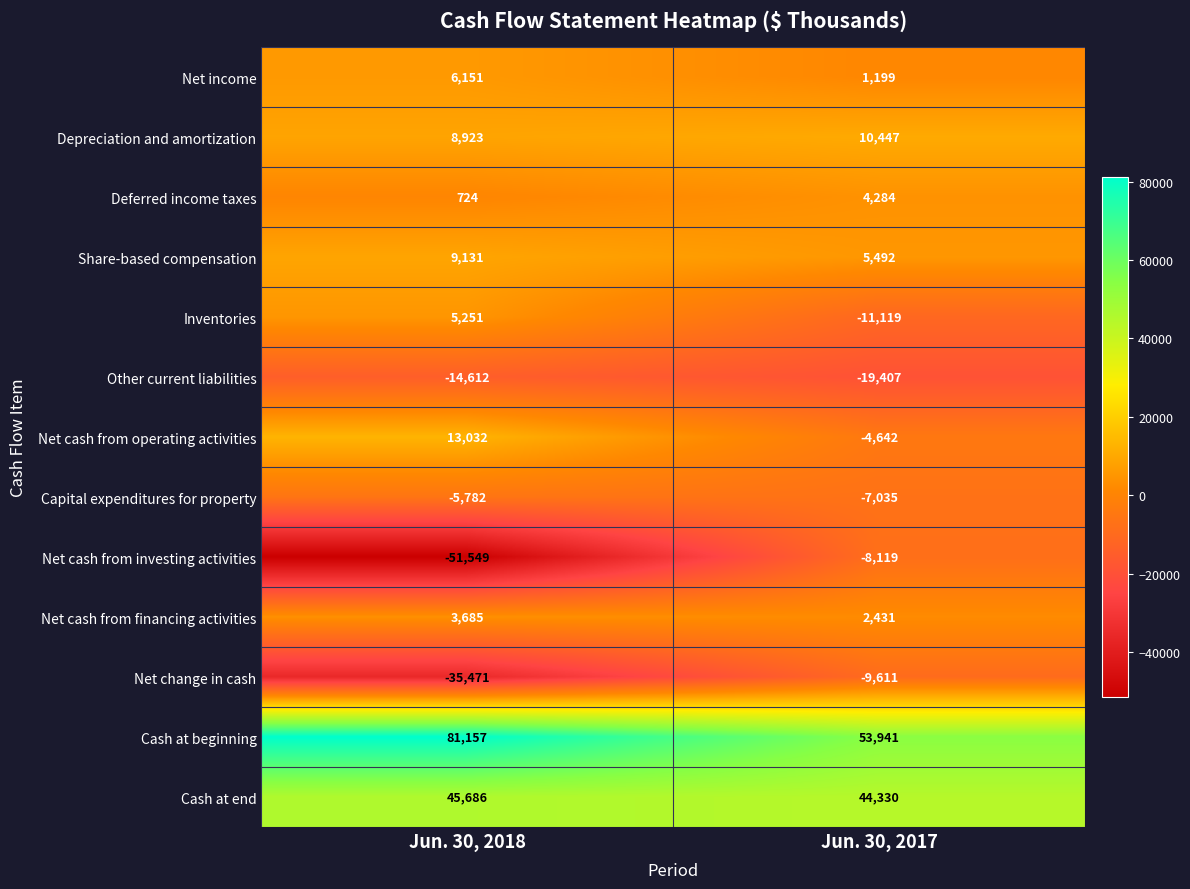

Rank the series at Jun. 30, 2017 from highest to lowest value.

Cash at beginning, Cash at end, Depreciation and amortization, Share-based compensation, Deferred income taxes, Net cash from financing activities, Net income, Net cash from operating activities, Capital expenditures for property, Net cash from investing activities, Net change in cash, Inventories, Other current liabilities